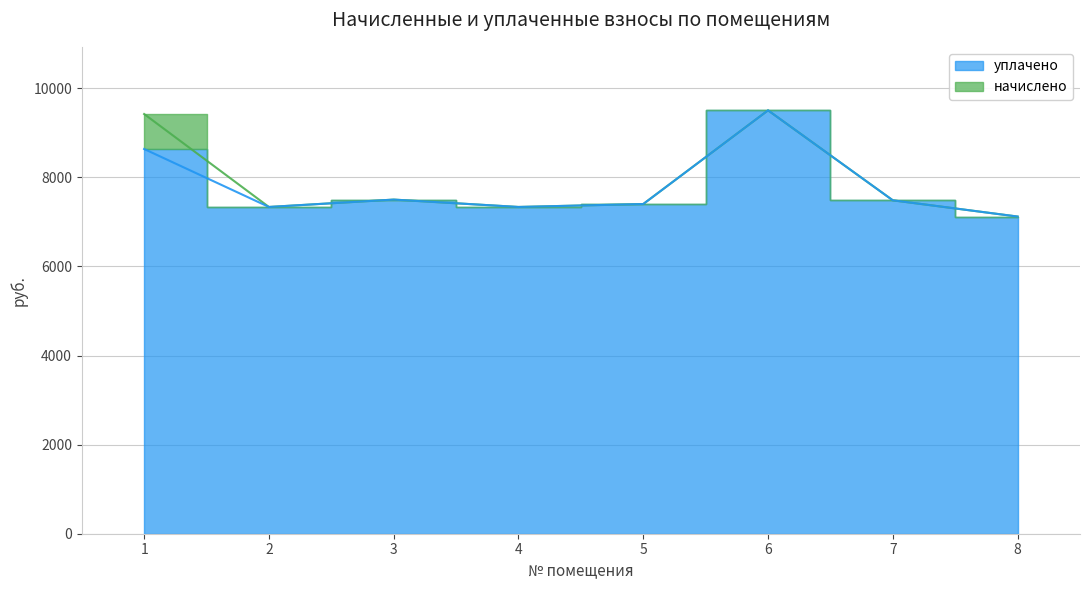

List the labels in order of уплачено value, smallest first.

8, 2, 4, 5, 7, 3, 1, 6